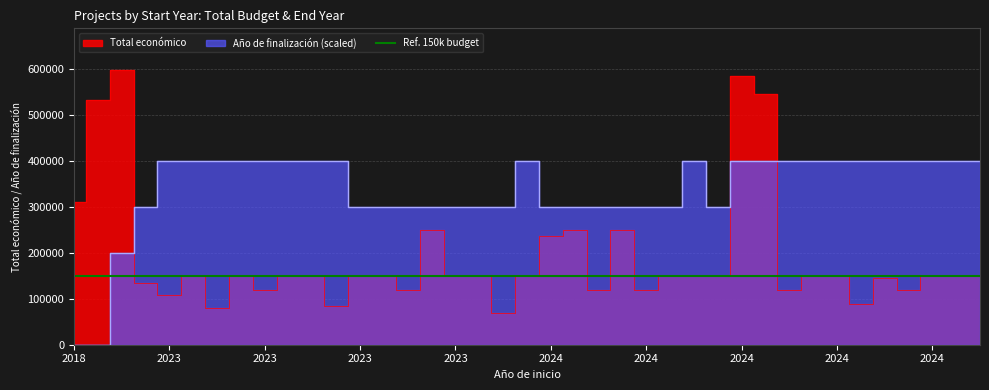

How many interior local peaks (higher than both neighbors) does the data have?

9